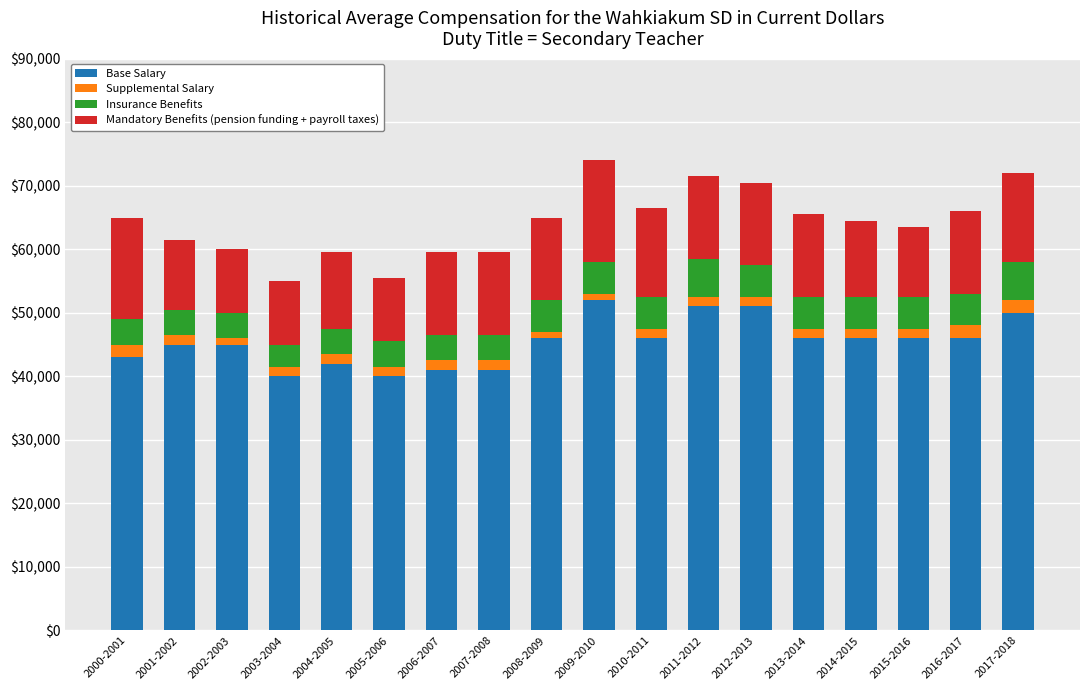

What is the minimum value for Base Salary?

40000